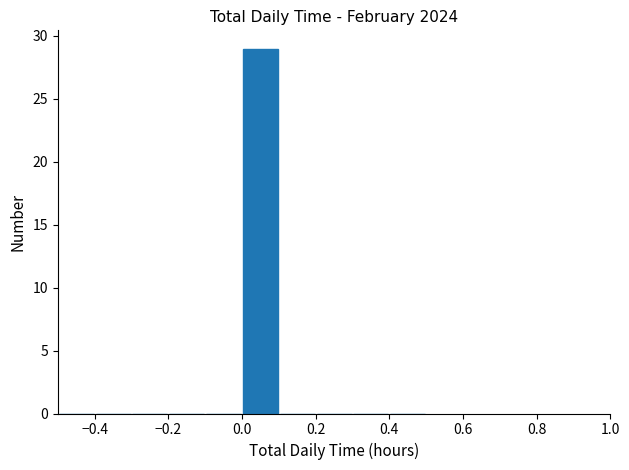

Reading left to right, transcribe this chart: for each bar, give the range it covers on the x-axis and its height. The values are not printed on the chart, so give them approximately, as read against the axis.

-0.5 to -0.4: 0
-0.4 to -0.3: 0
-0.3 to -0.2: 0
-0.2 to -0.1: 0
-0.1 to 0.0: 0
0.0 to 0.1: 29
0.1 to 0.2: 0
0.2 to 0.3: 0
0.3 to 0.4: 0
0.4 to 0.5: 0